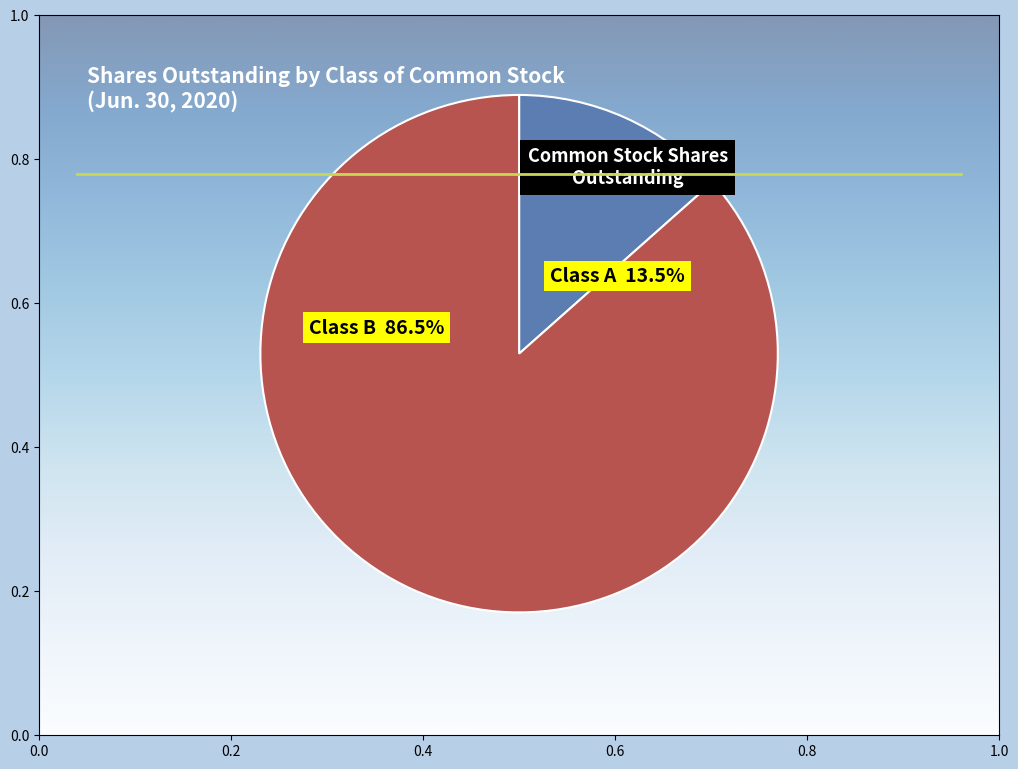

To the nearest percent, what is the difference between the Class A Common Stock (shares outstanding) and Class B Common Stock (shares outstanding) slice percentages?

73%